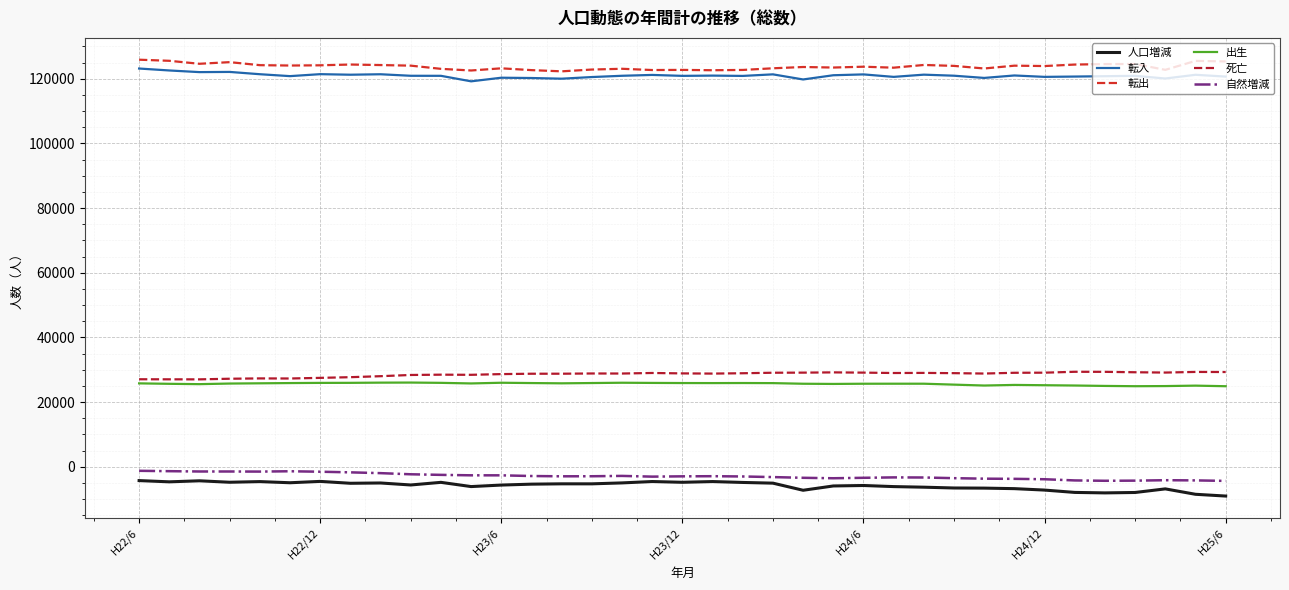

What is the minimum value shown in the chart?

-9083